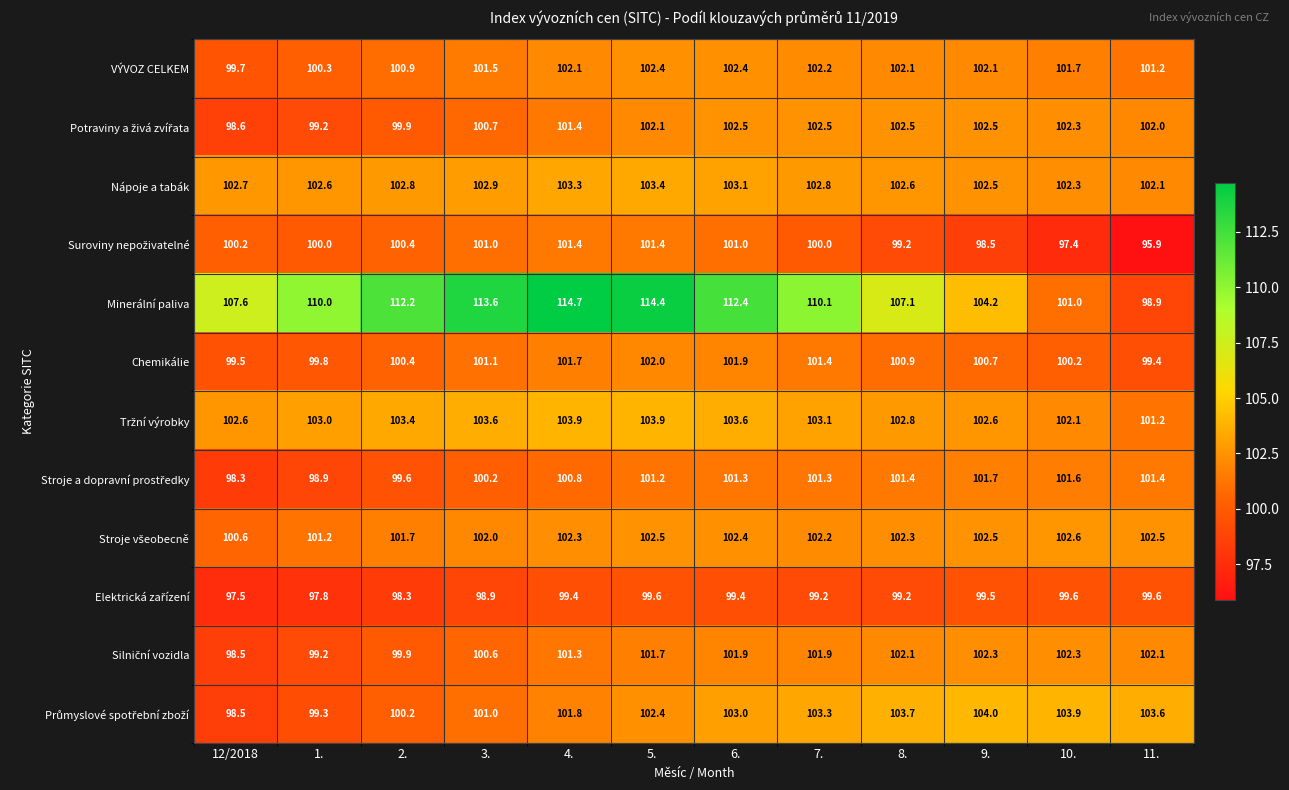

What is the smallest value displayed?

95.9